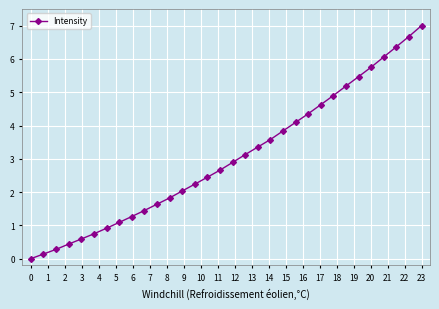

What is the difference between the second highest and minimum values?

6.7